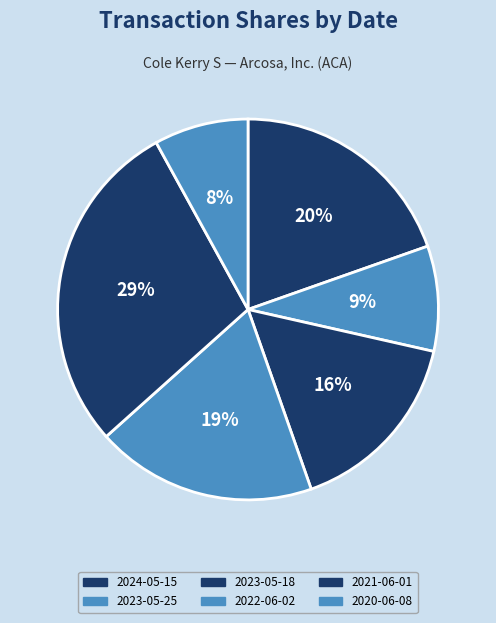

What percentage is NOT represented by 2021-06-01?

71.4%